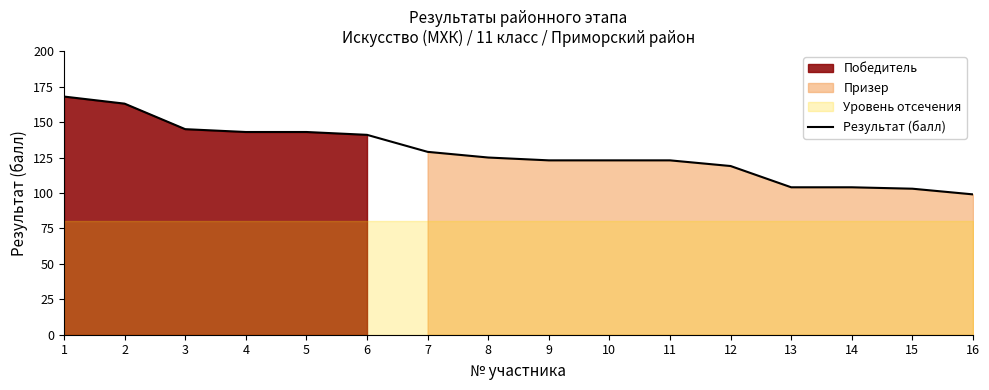

How many data points does each series have?

16